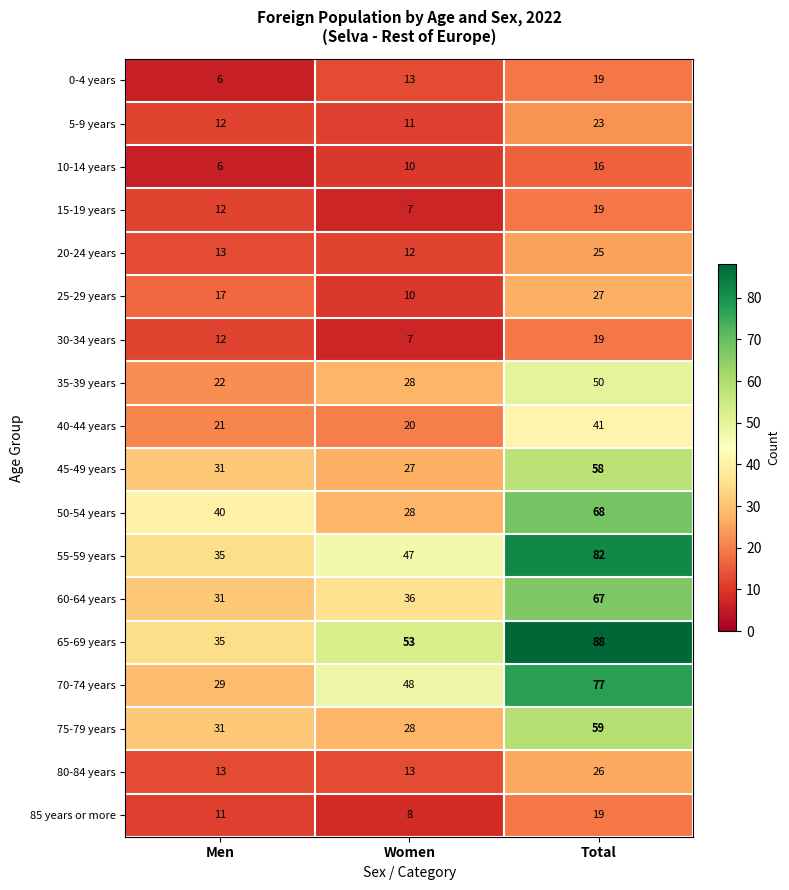

What is the difference between the highest and lowest values at Men?

34